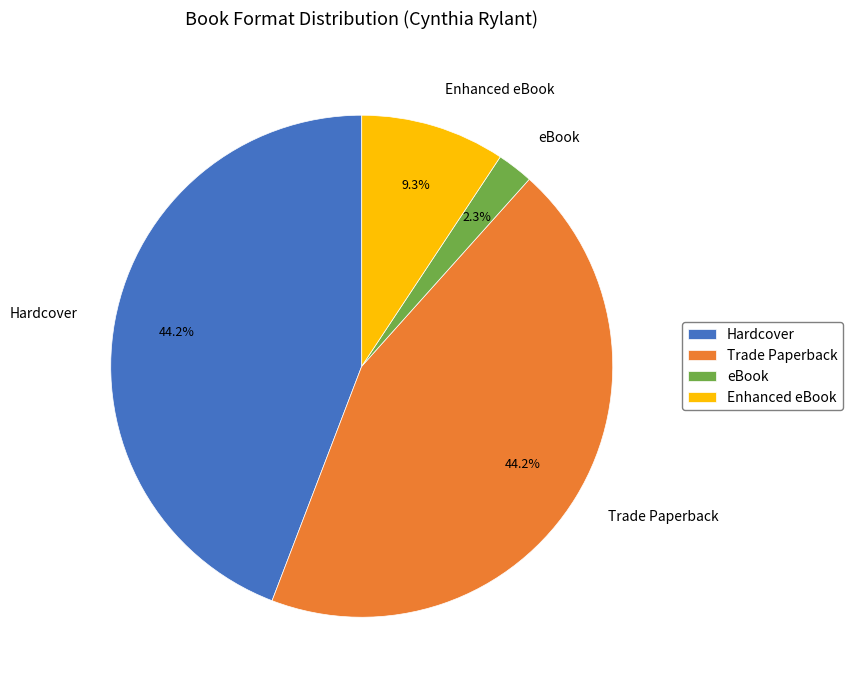

Which category has the smallest portion of the pie?

eBook